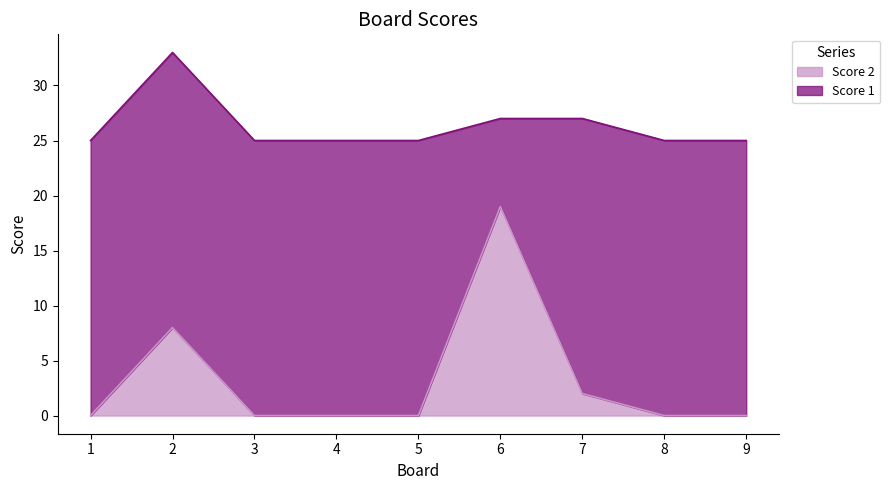

What is the value of the 2nd point from the left?

8